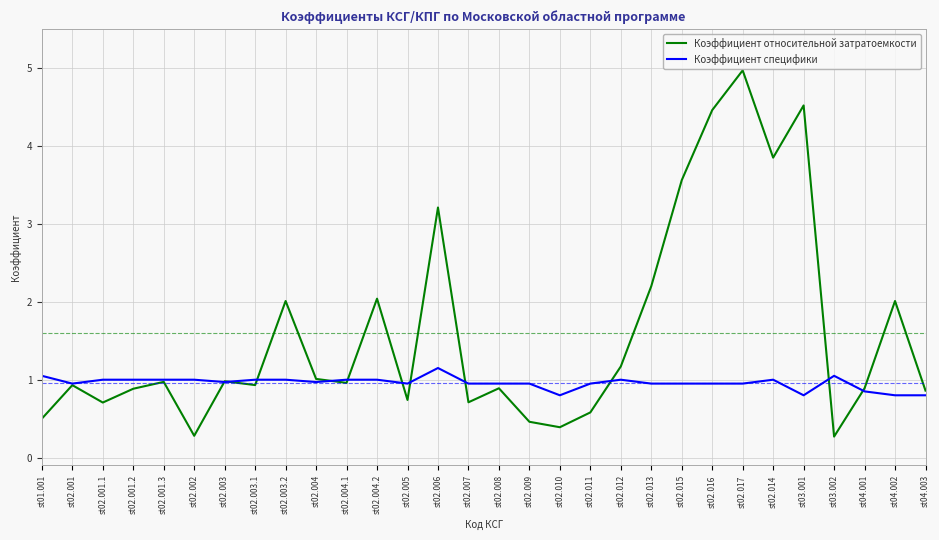

What position from the left is st04.003?

30